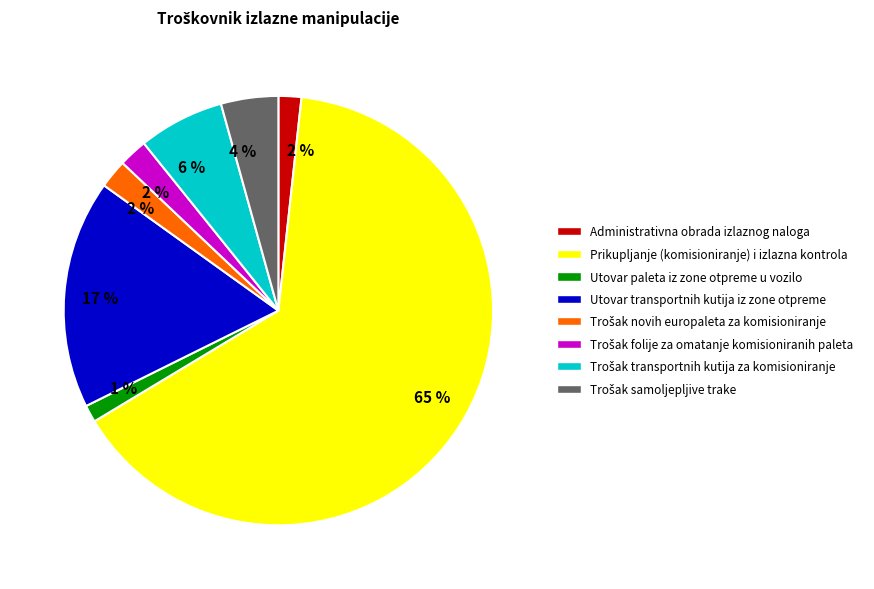

Does any single category account for the majority?

Yes